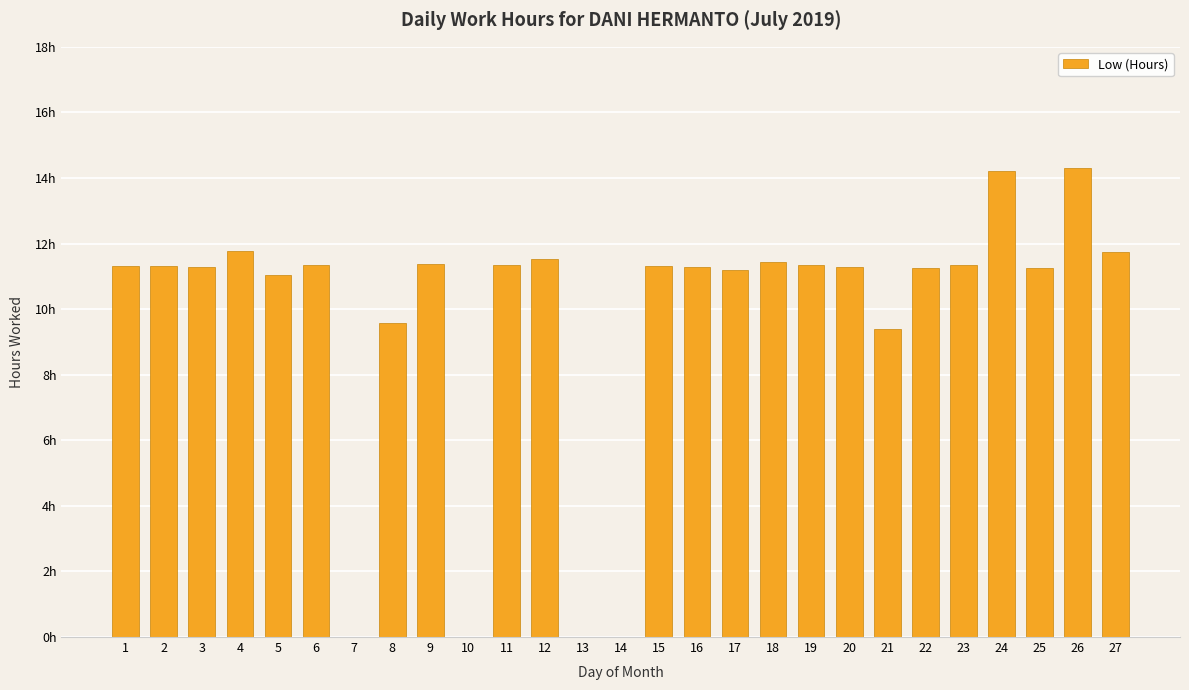

Are the bars horizontal?

No